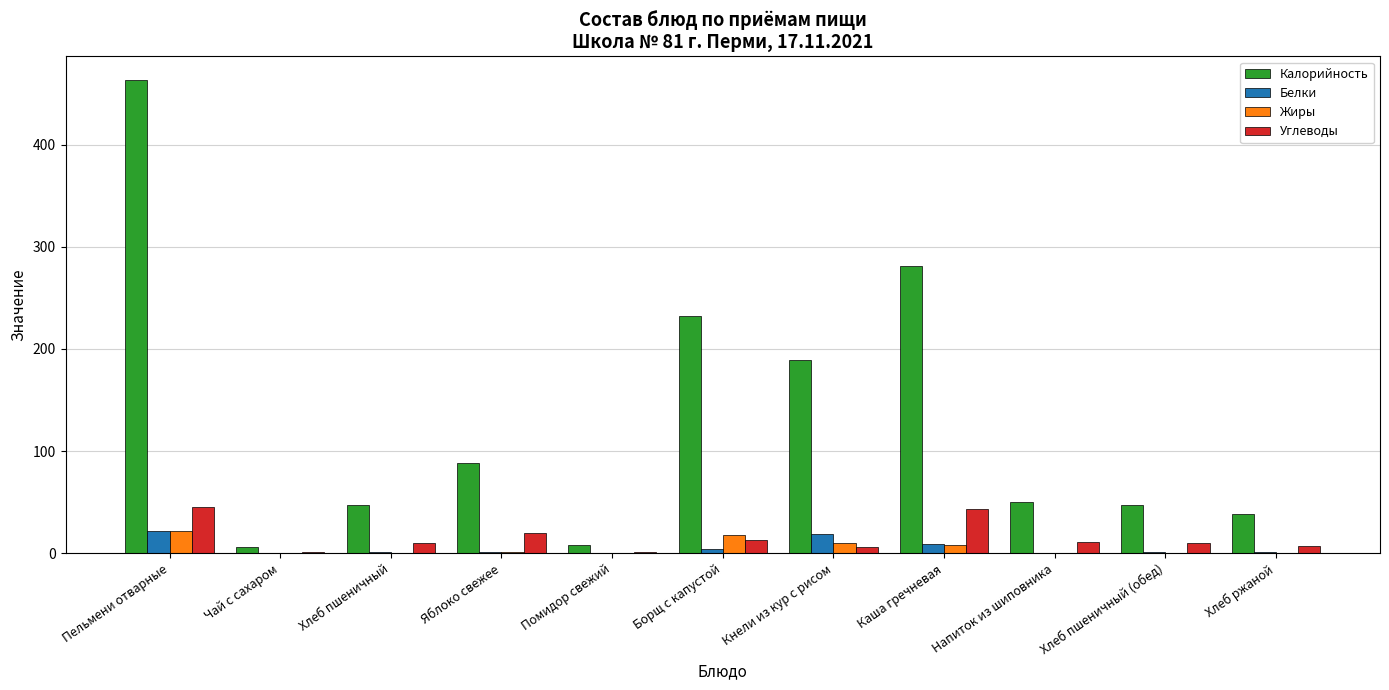

Which series changed the most between Пельмени отварные and Помидор свежий?

Калорийность